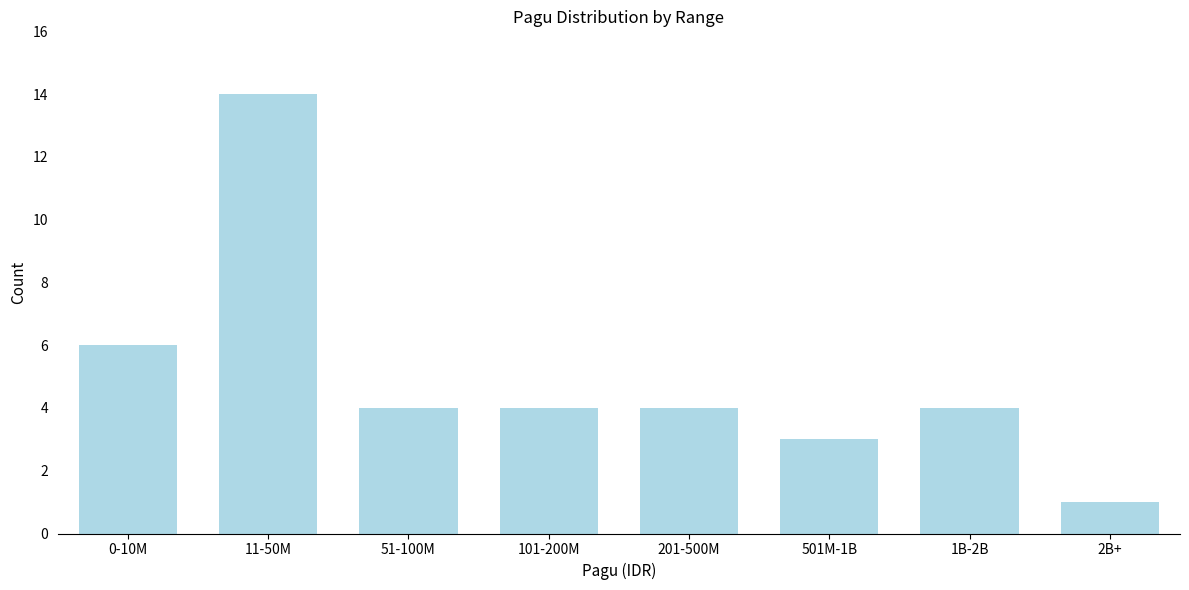

Reading right to left, what are all the values shown in this chart?

1	4	3	4	4	4	14	6